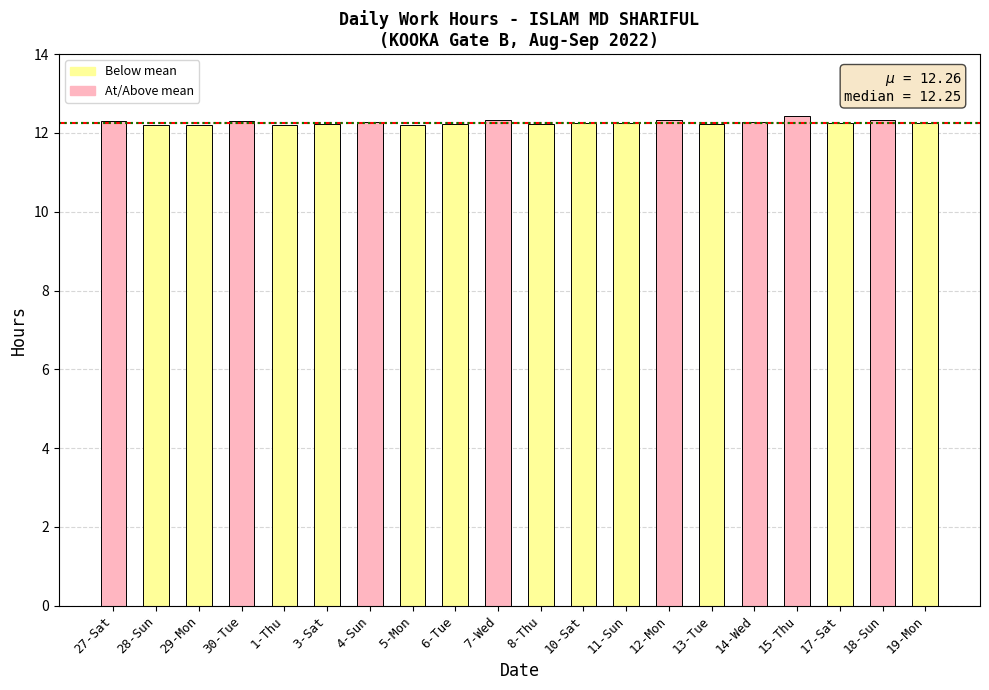

The value at 28-Sun is 12.2. True or false?

True